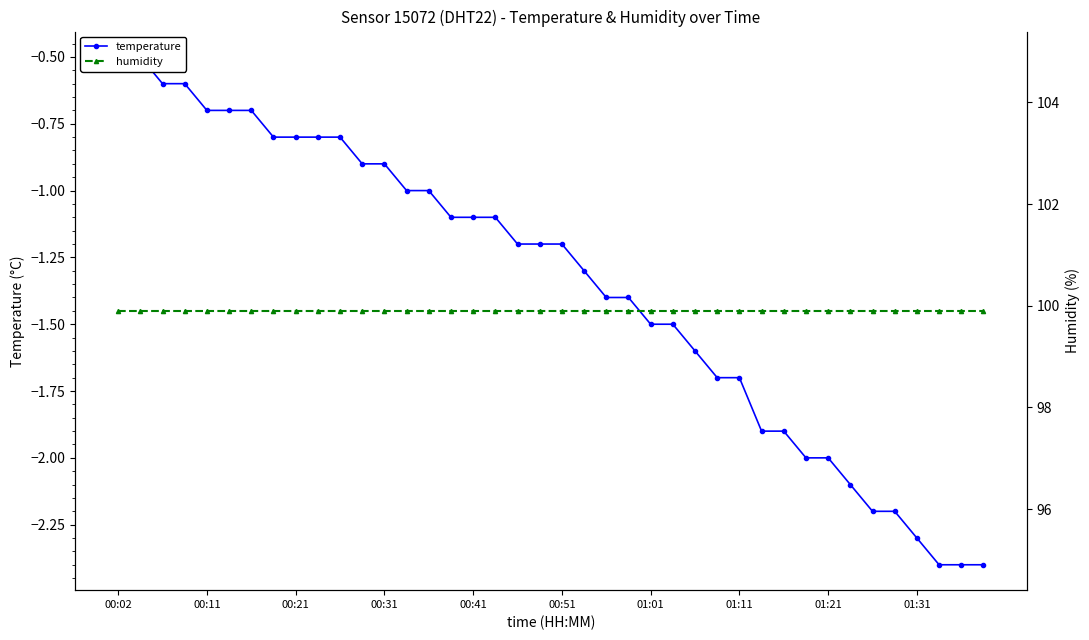

At which category does the chart reach its peak across all series?

00:02